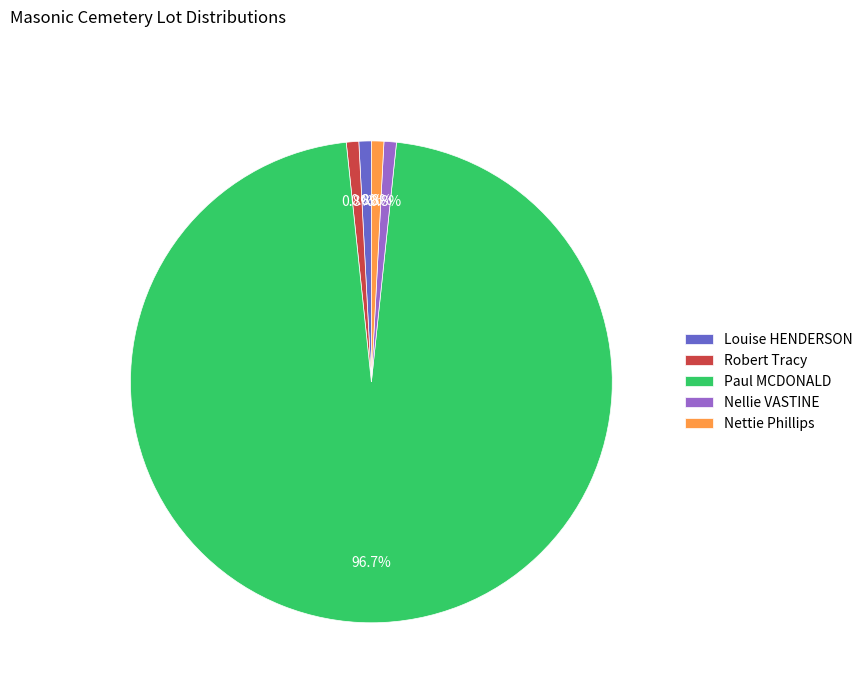

To the nearest percent, what is the difference between the largest and smallest slice percentages?

96%